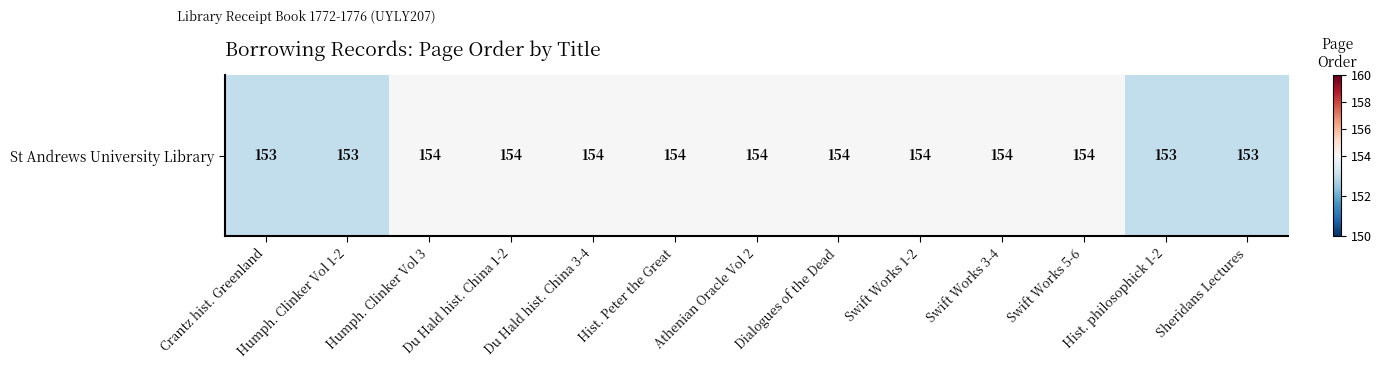

What is the sum of the values at Du Hald hist. China 3-4 and Du Hald hist. China 1-2?

308